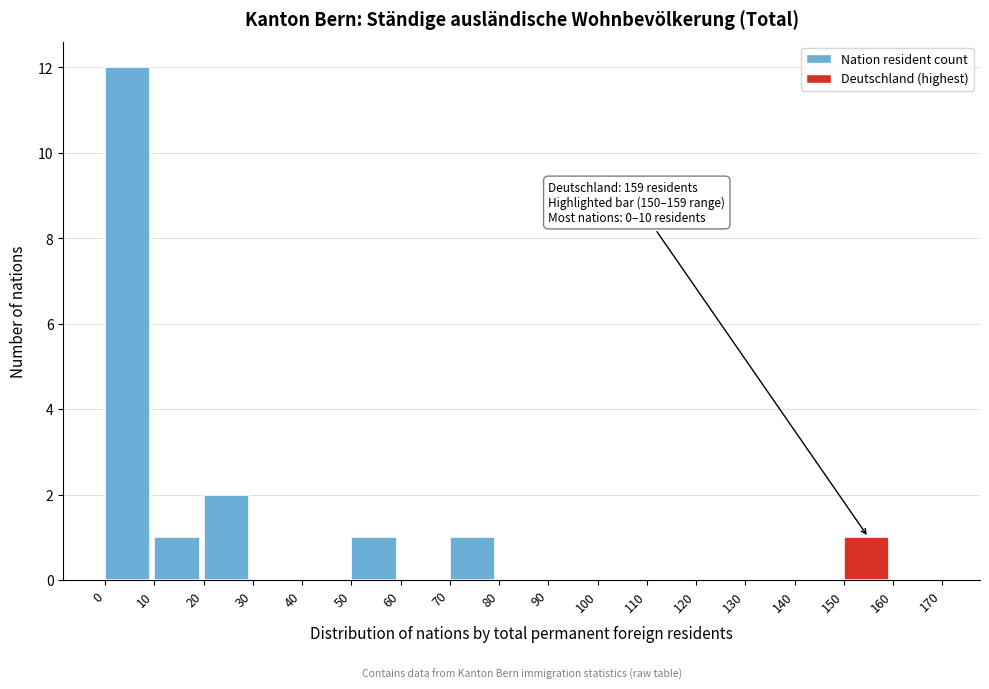

Over which range of the x-axis is the bar tallest?

0 to 10